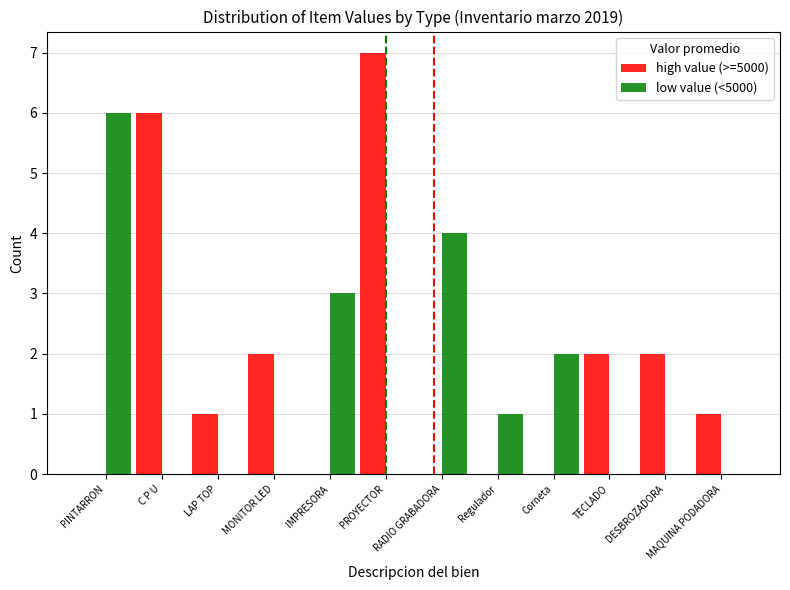

How many distinct data groups are displayed?

2